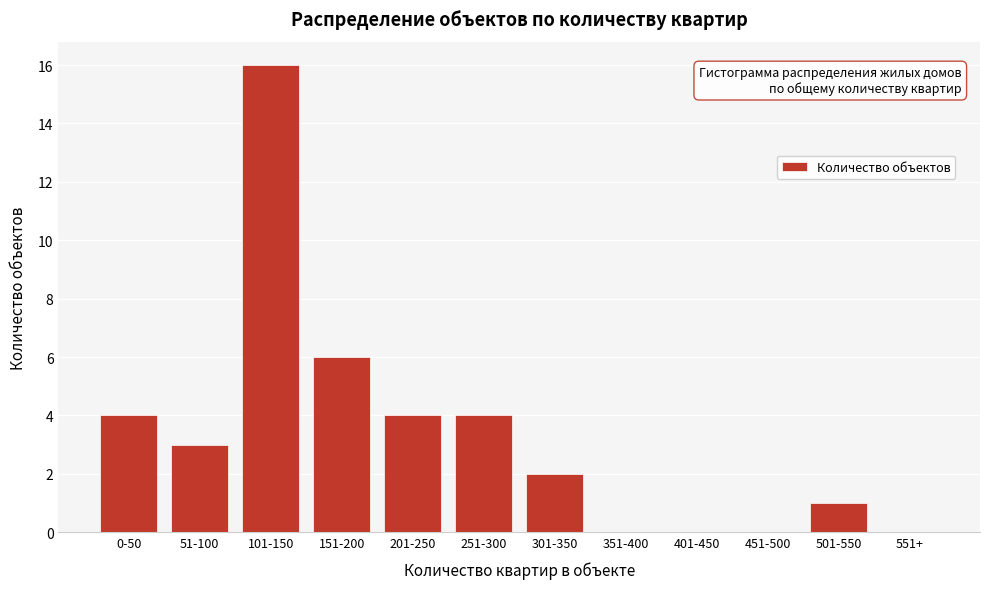

Reading left to right, transcribe all the data shown in this chart.

0-50=4	51-100=3	101-150=16	151-200=6	201-250=4	251-300=4	301-350=2	351-400=0	401-450=0	451-500=0	501-550=1	551+=0